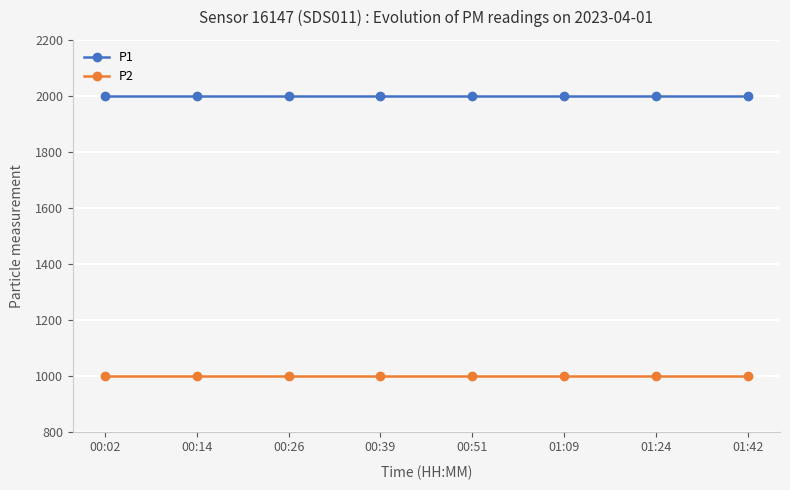

Read the P1 value at 00:14.

1999.9